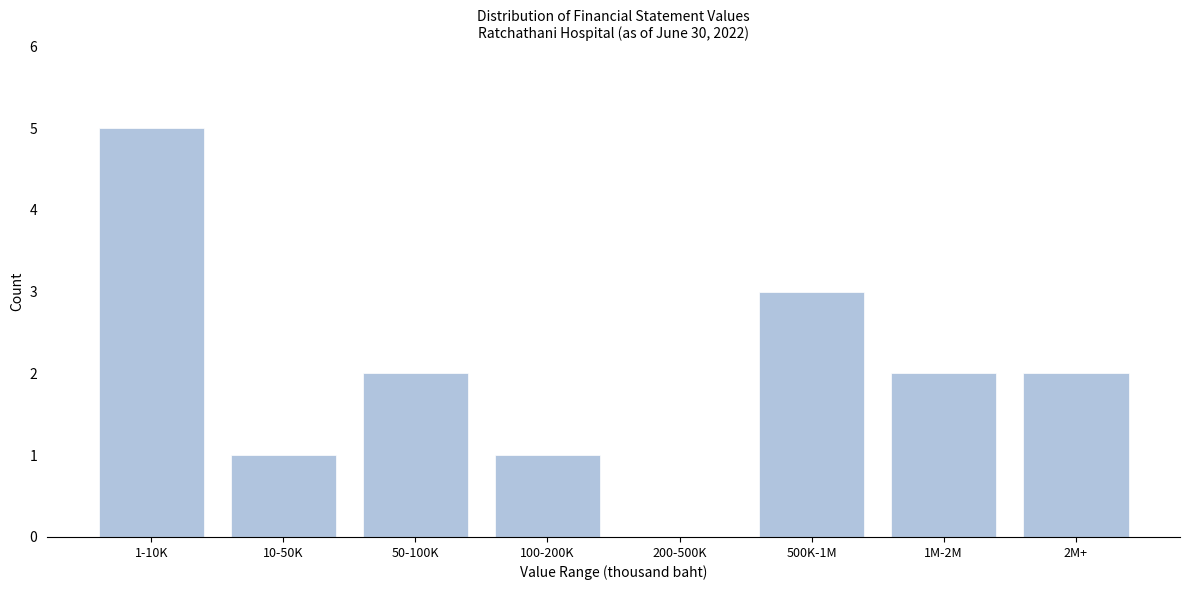

Reading left to right, list all the values displayed in this chart.

1-10K=5	10-50K=1	50-100K=2	100-200K=1	200-500K=0	500K-1M=3	1M-2M=2	2M+=2